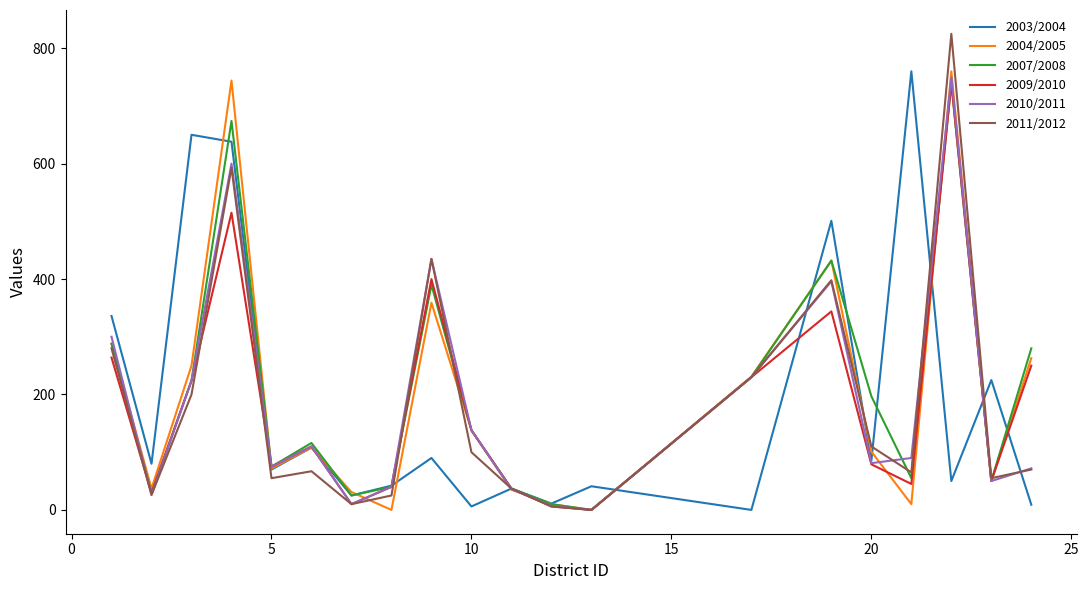

What is the highest value of the 2011/2012 series?

825